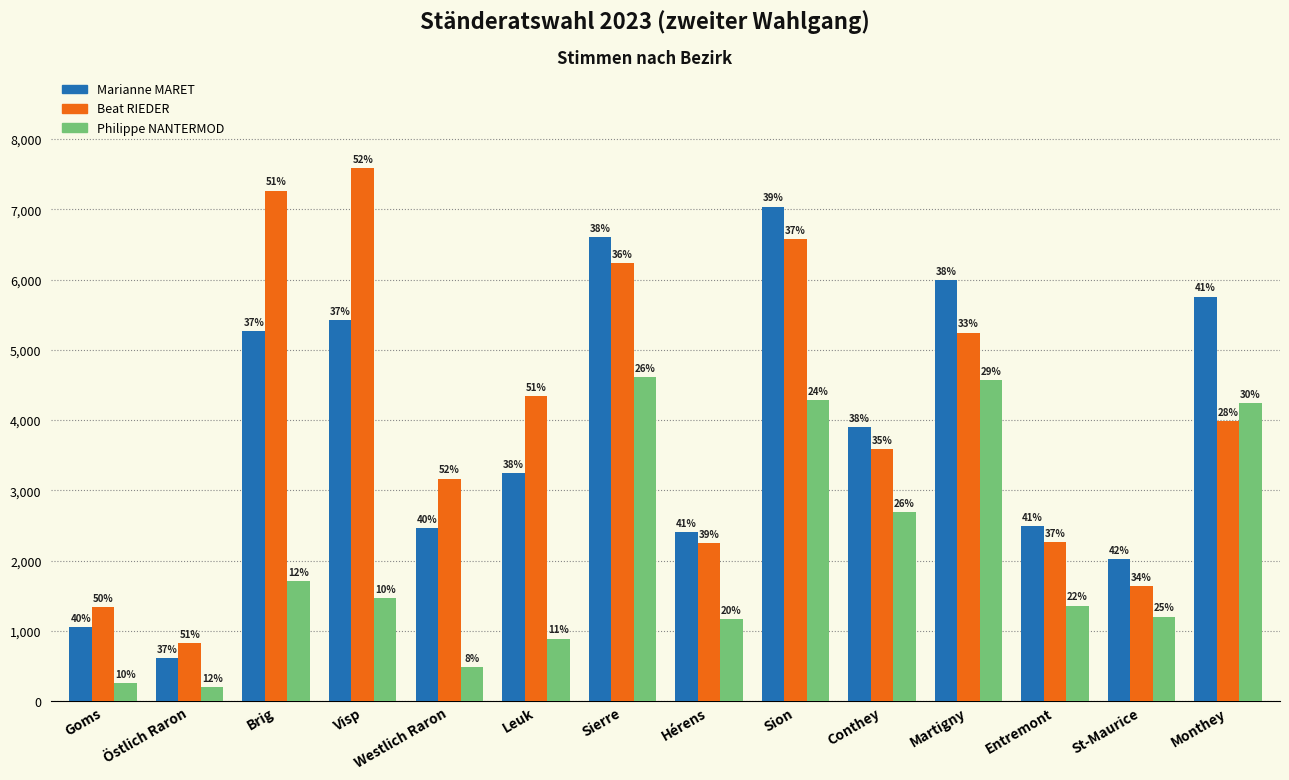

Between Goms and Entremont, which series saw the biggest shift?

Marianne MARET